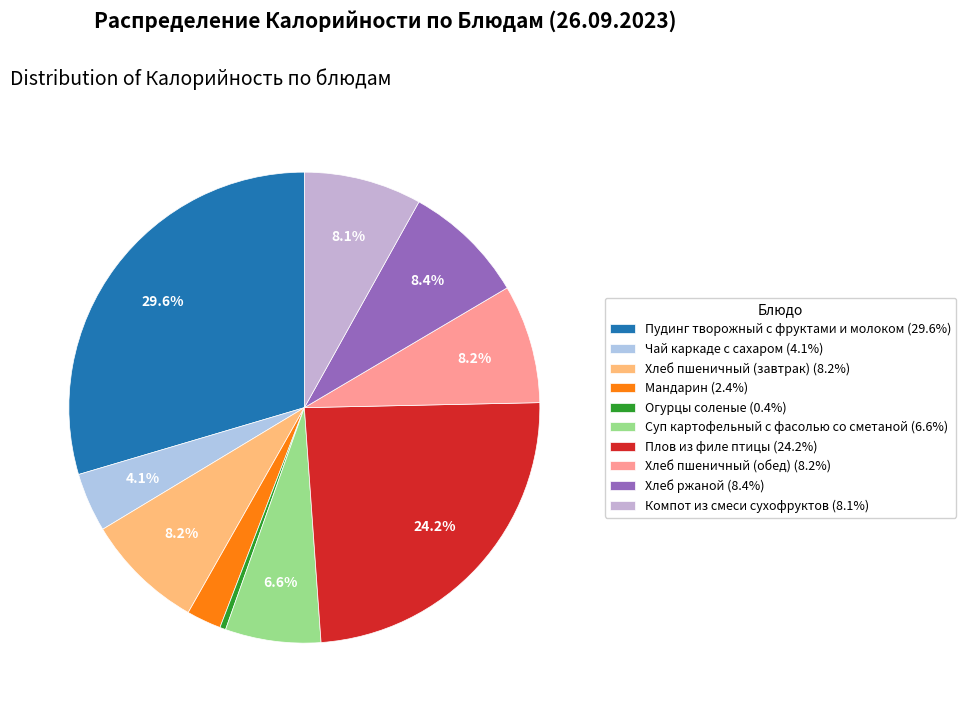

To the nearest percent, what percentage of the pie is Хлеб ржаной?

8%